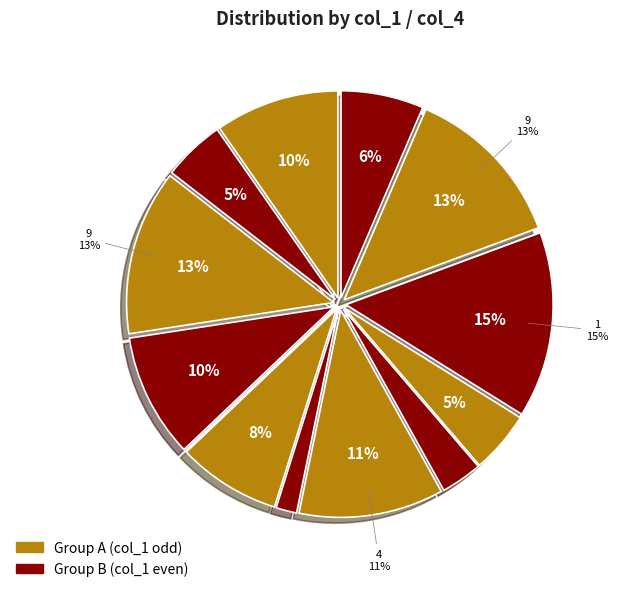

What is the ratio of the value at 8 to the value at 5?

6.0